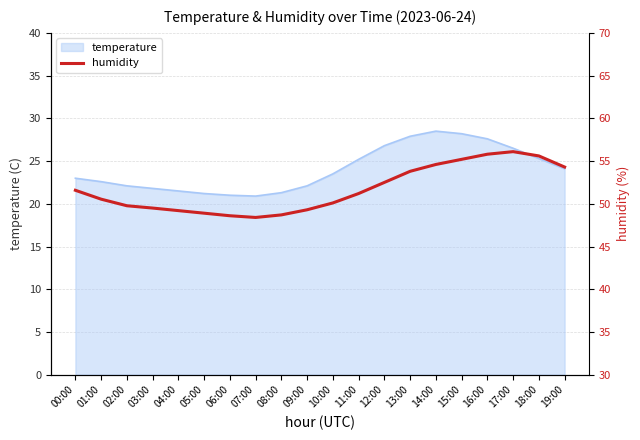

Reading left to right, extract all data points from this chart.

00:00=51.6	01:00=50.5	02:00=49.8	03:00=49.5	04:00=49.2	05:00=48.9	06:00=48.6	07:00=48.4	08:00=48.7	09:00=49.3	10:00=50.1	11:00=51.2	12:00=52.5	13:00=53.8	14:00=54.6	15:00=55.2	16:00=55.8	17:00=56.1	18:00=55.6	19:00=54.3